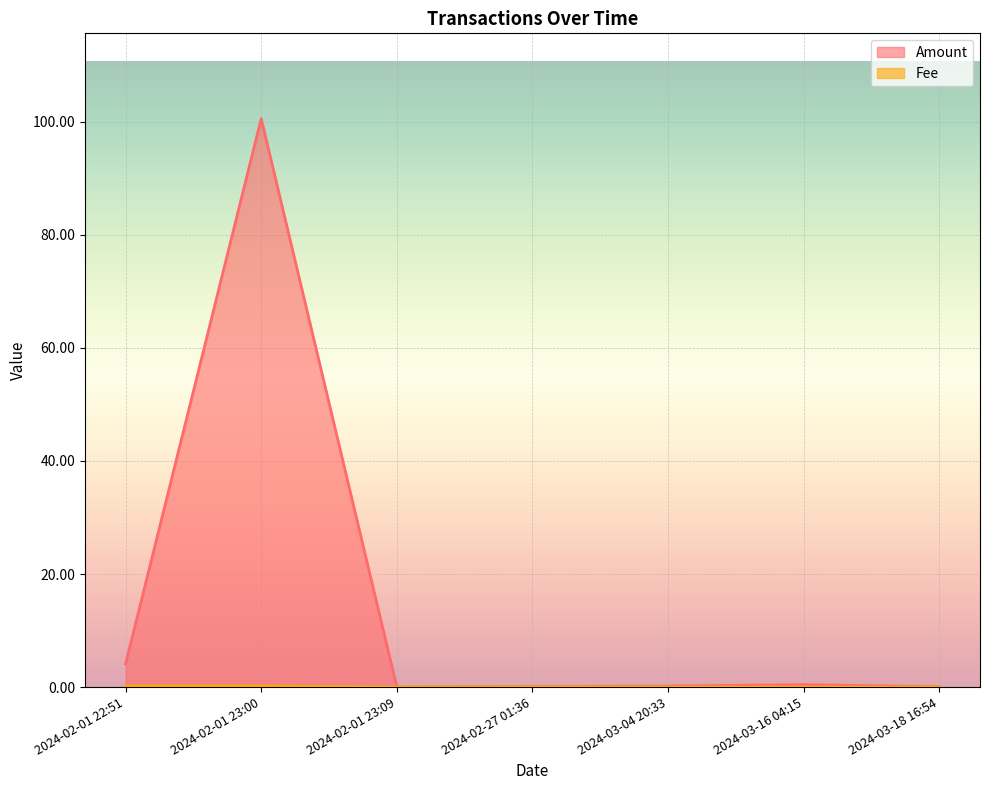

Count the number of categories in the chart.

7